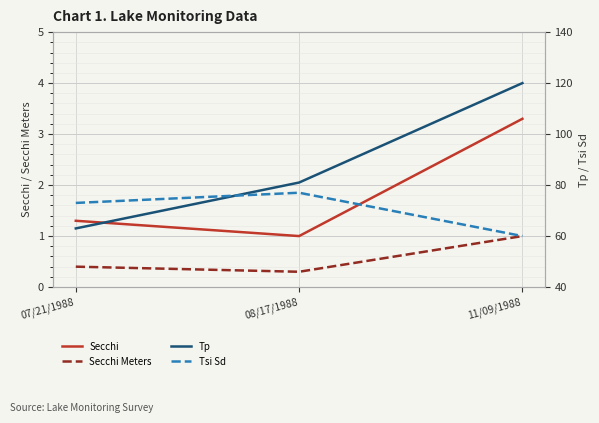

Reading right to left, transcribe all the data shown in this chart.

Secchi: 3.3	1.0	1.3
Secchi Meters: 1.0	0.3	0.4
Tp: 120.0	81.0	63.0
Tsi Sd: 60.0	77.0	73.0